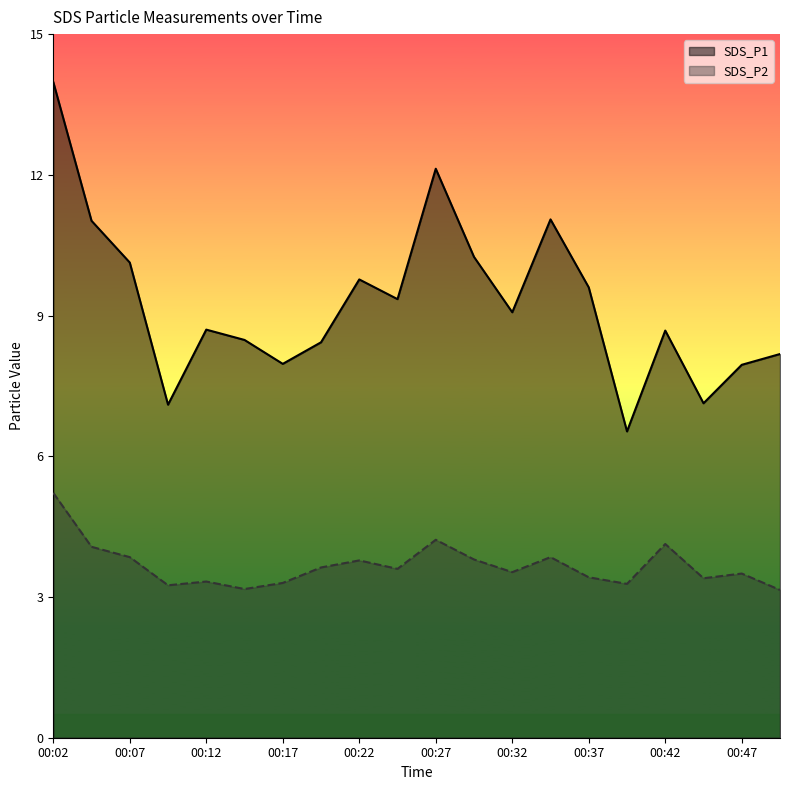

Is it true that SDS_P2 equals 5.4 at 00:34?

False